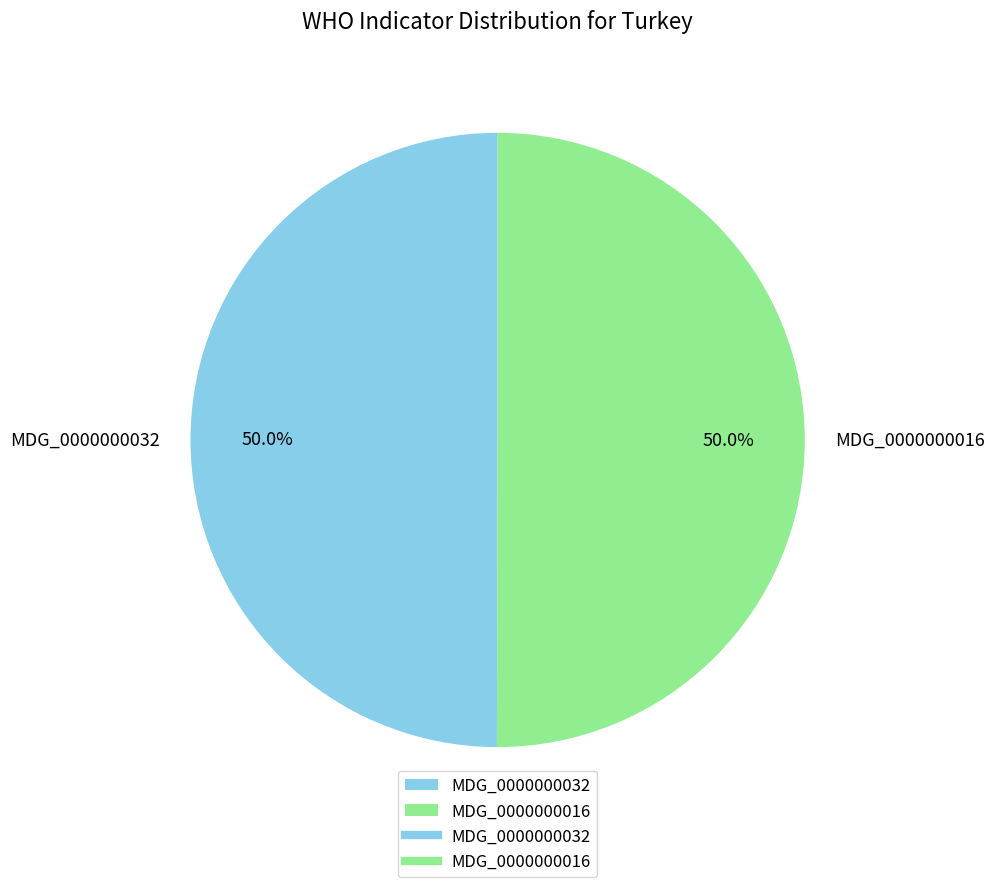

Do MDG_0000000016 and MDG_0000000032 together represent more than half of the pie?

Yes